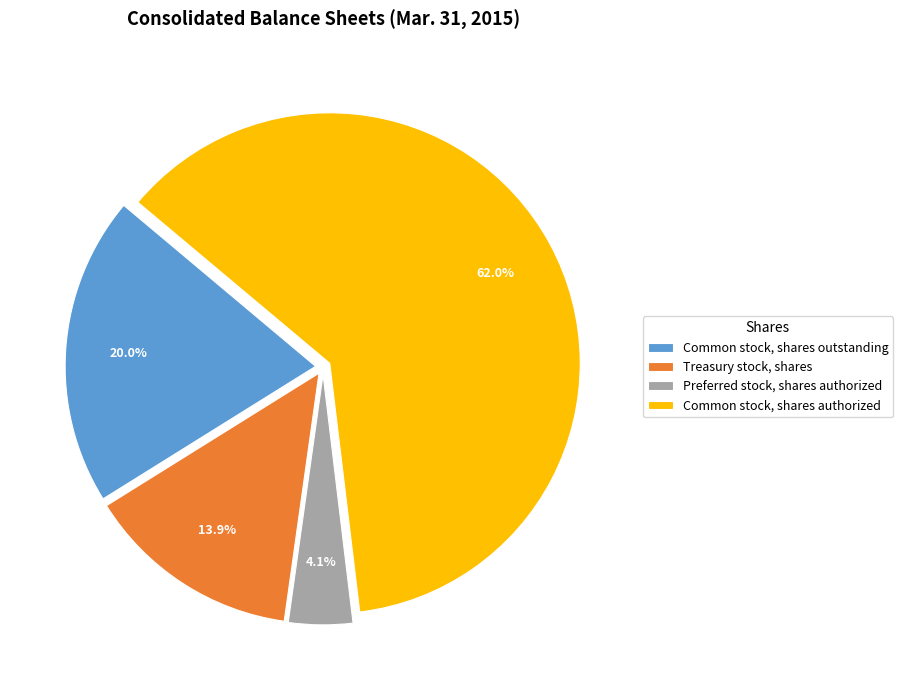

Which category has the biggest portion of the pie?

Common stock, shares authorized